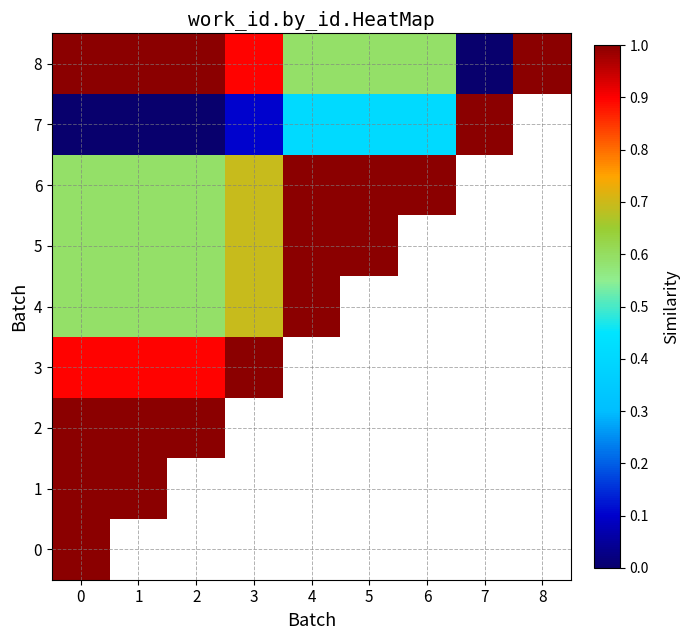

List the series in order of their peak value, lowest first.

0, 1, 2, 3, 4, 5, 6, 7, 8